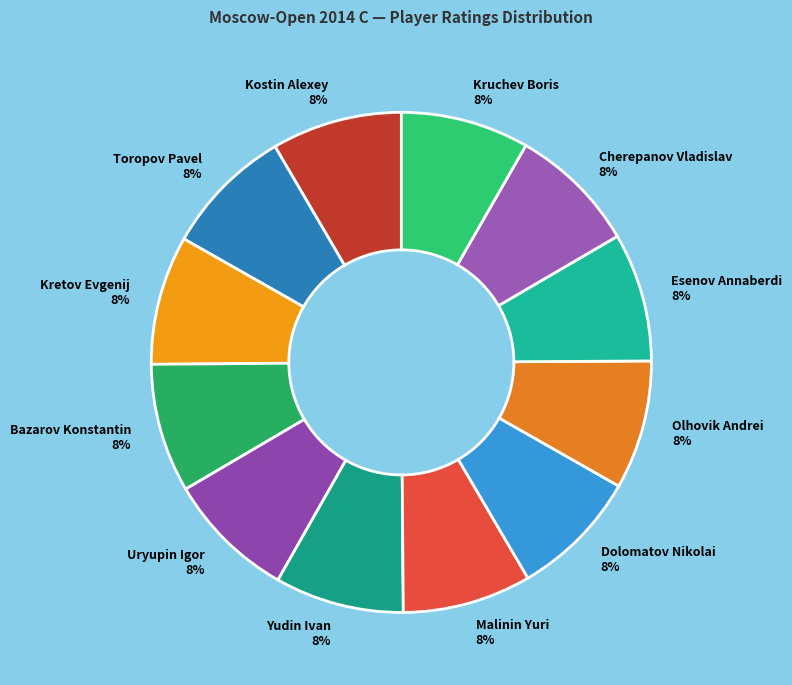

How many slices are in this pie chart?

12